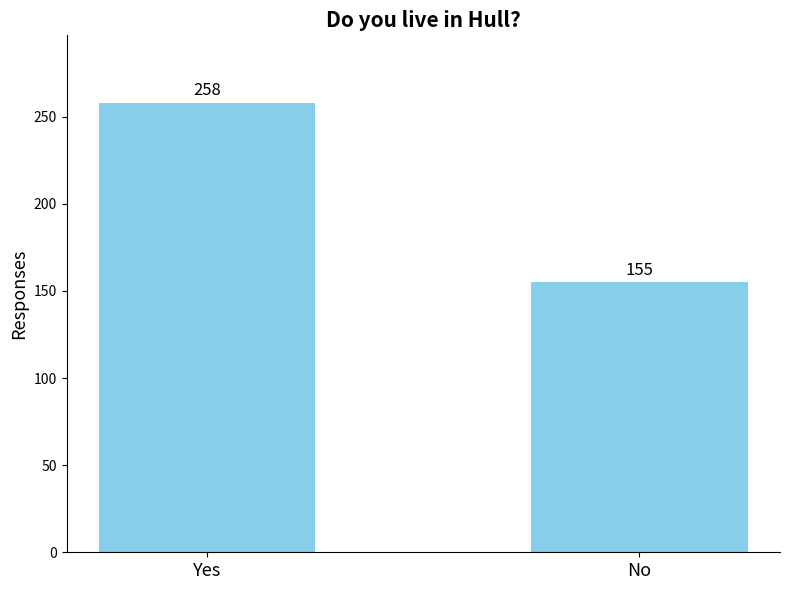

What is the ratio of the value at No to the value at Yes?

0.6